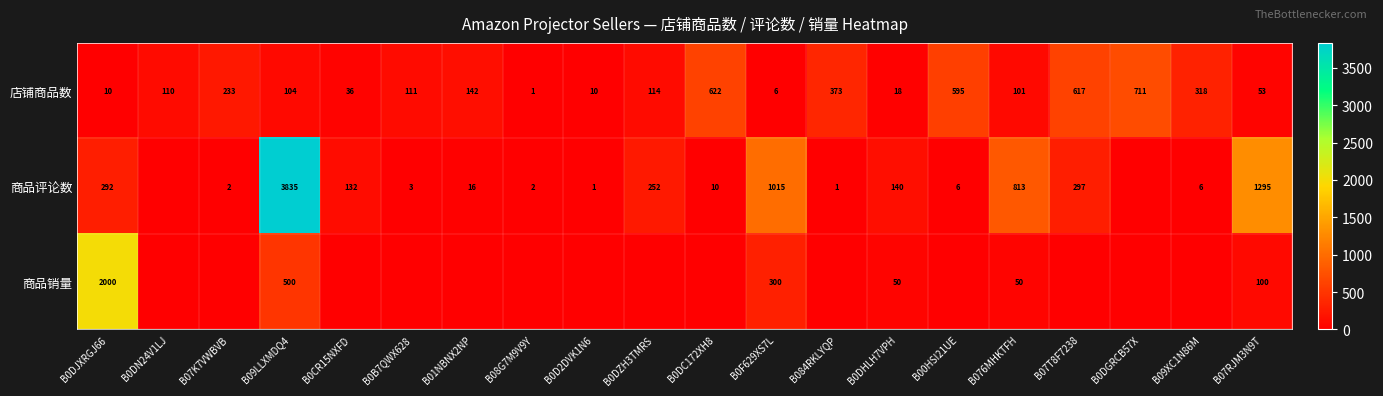

Is it true that 商品销量 equals 158 at B07RJM3N9T?

False